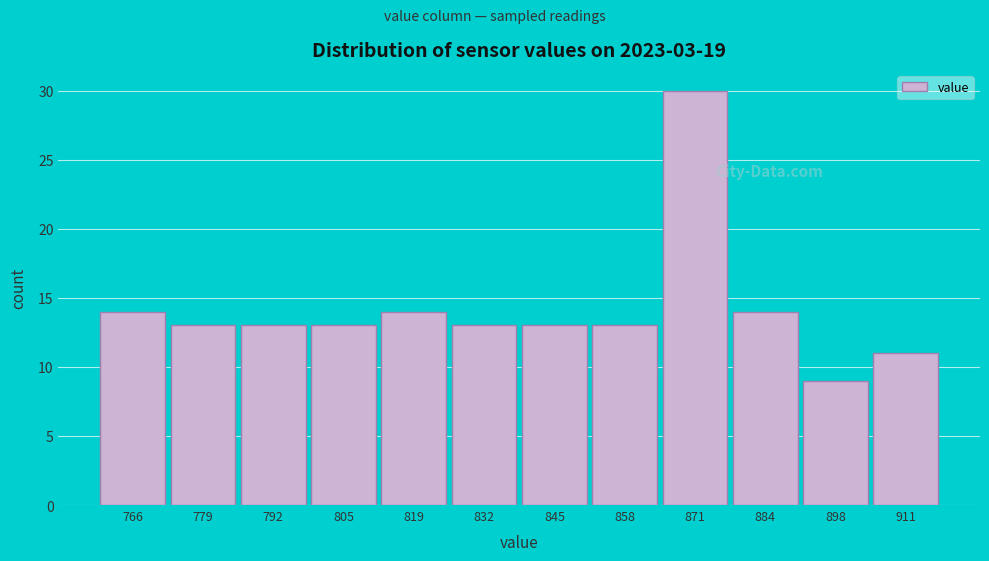

Reading right to left, list all the values displayed in this chart.

11	9	14	30	13	13	13	14	13	13	13	14